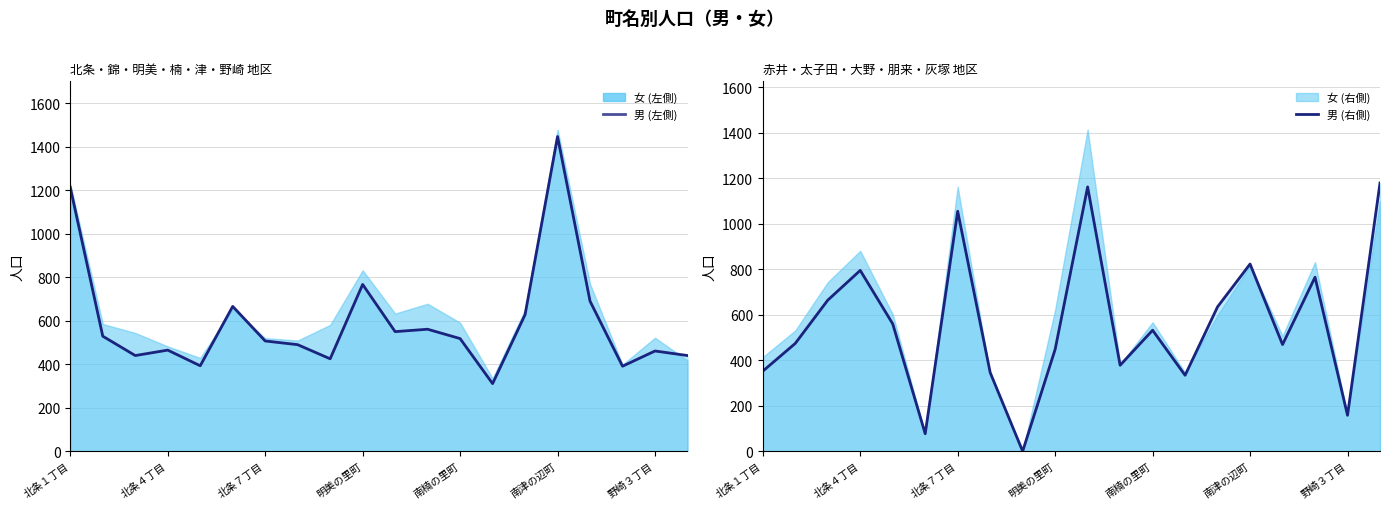

At which label is 男 (右側) closest to 589?

南楠の里町